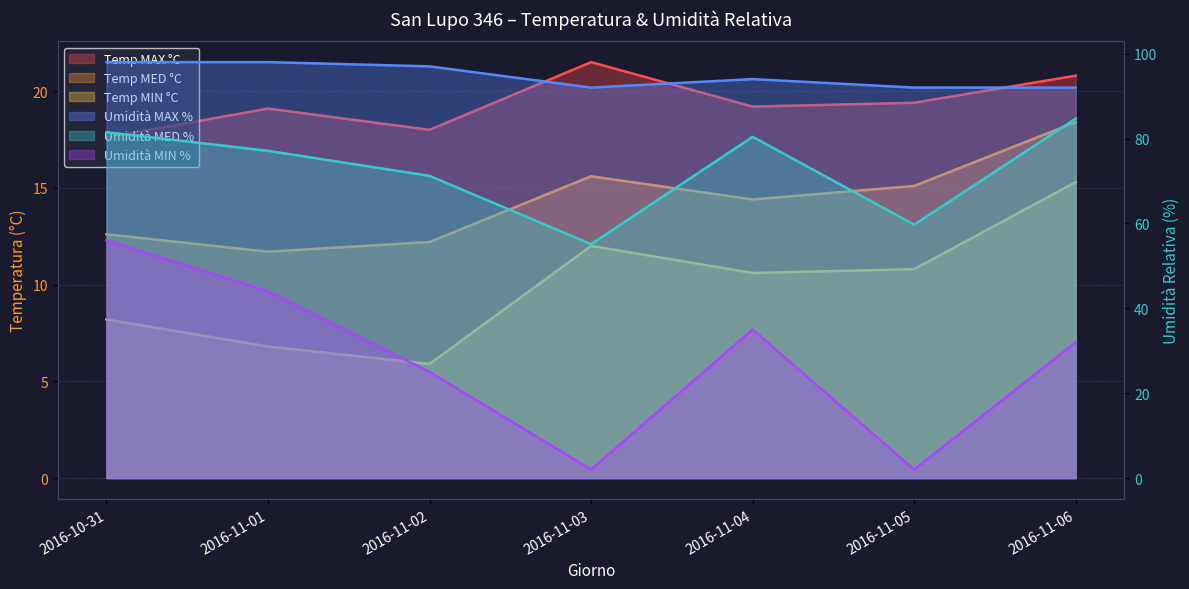

What position from the left is 2016-11-03?

4